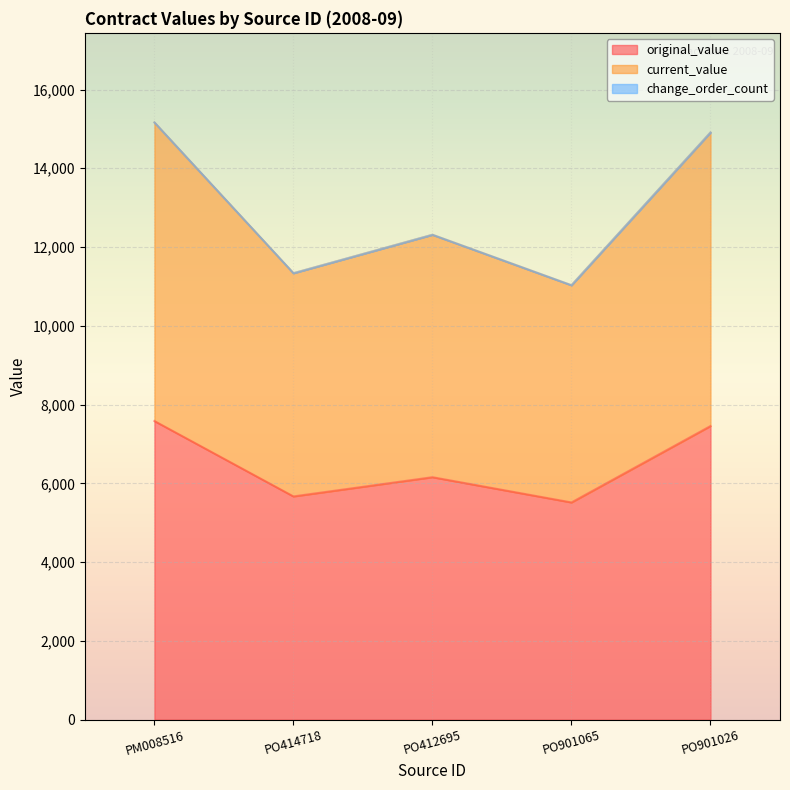

At which label is original_value closest to 6548?

PO412695